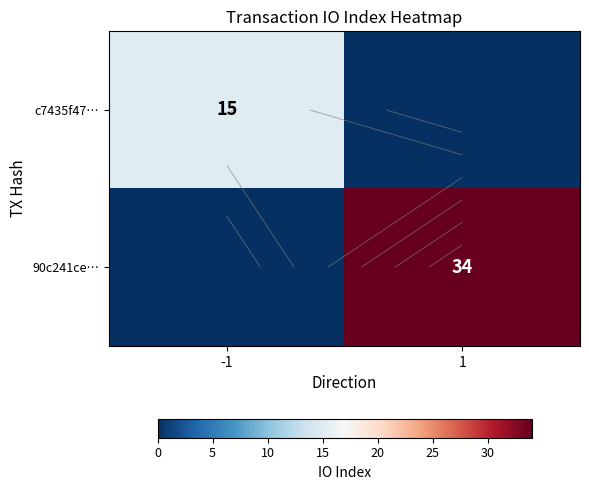

Which series has the largest total across all categories?

90c241ce…